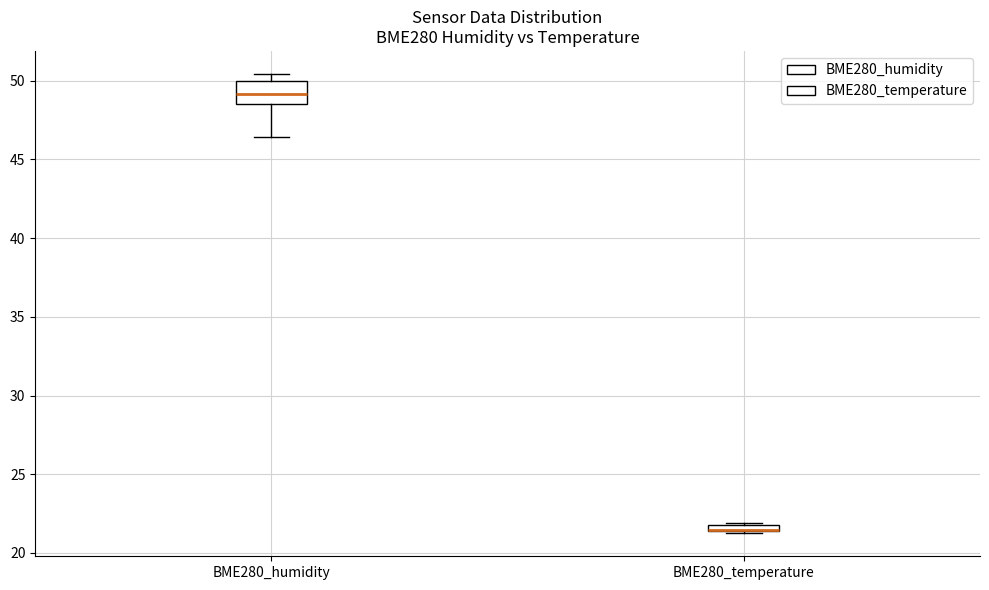

Where does the median line of the box for BME280_humidity sit on the y-axis? The values are not printed on the chart, so give them approximately, as read against the axis.

49.0